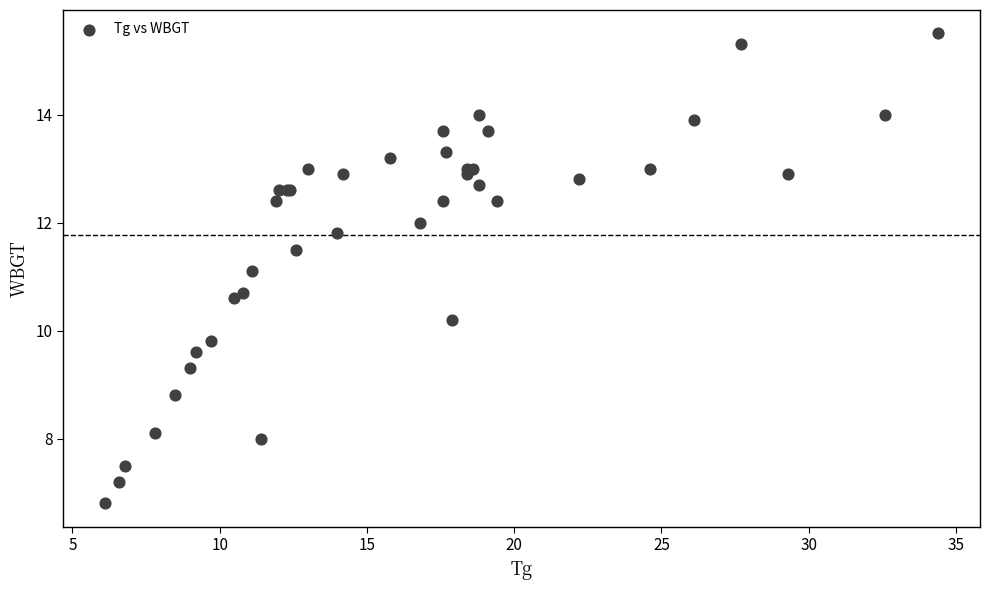

What Y value in the scatter plot is closest to 11?

11.1